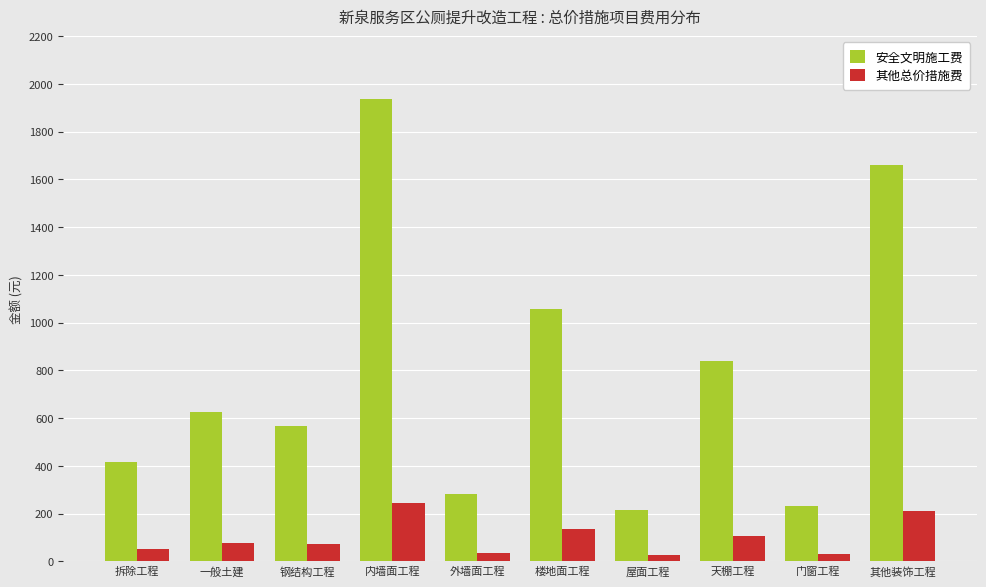

At how many categories does at least one series exceed 204?

10